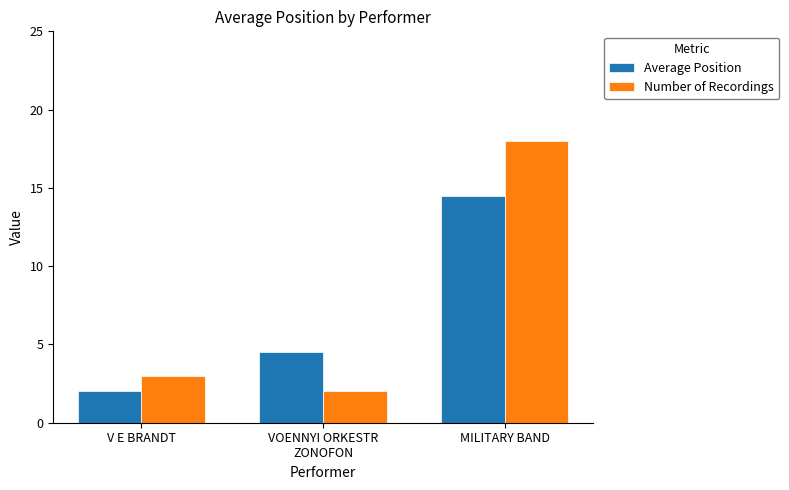

How many bars are there in total?

6